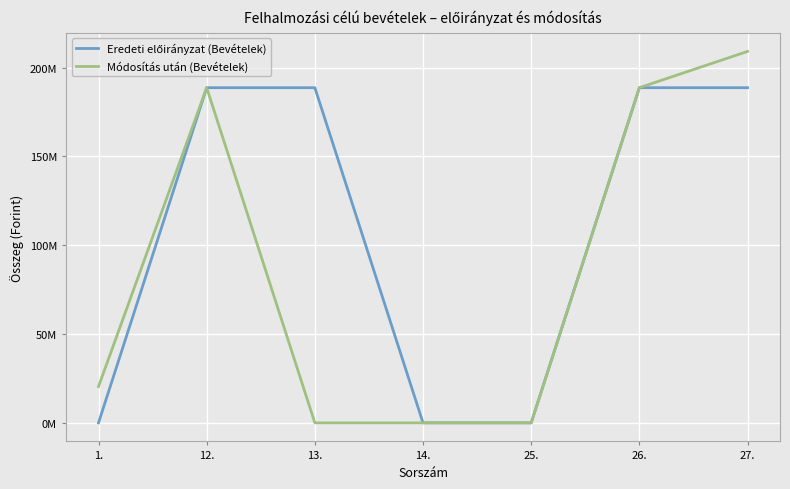

The value of Módosítás után (Bevételek) at 1. is 20420374. True or false?

True